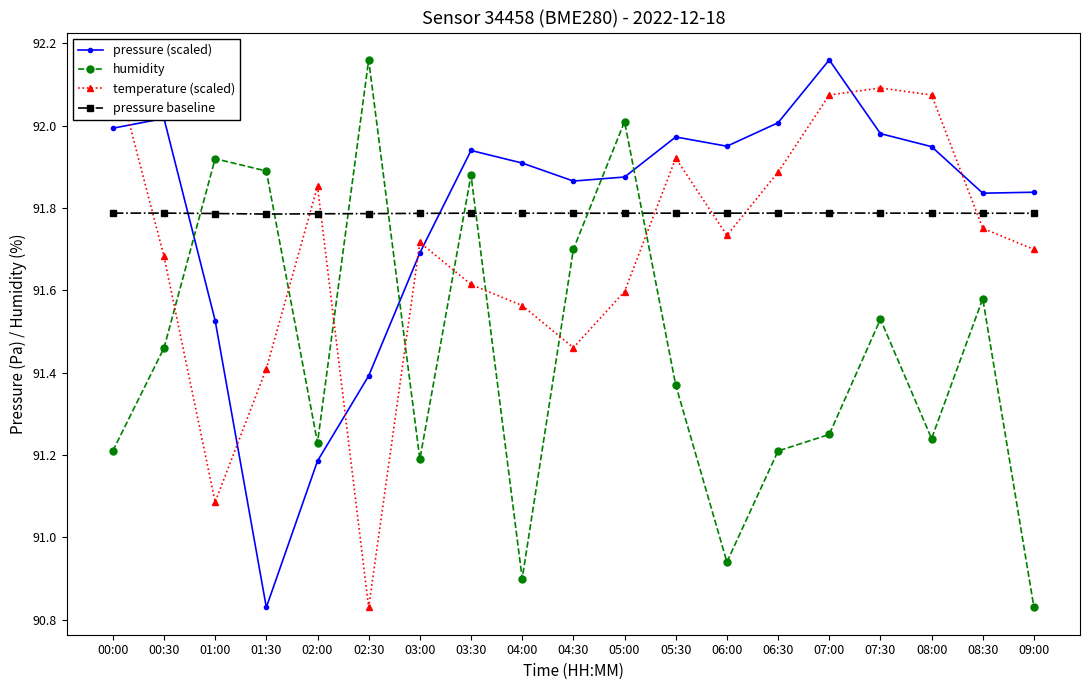

Which series has the largest total across all categories?

pressure baseline